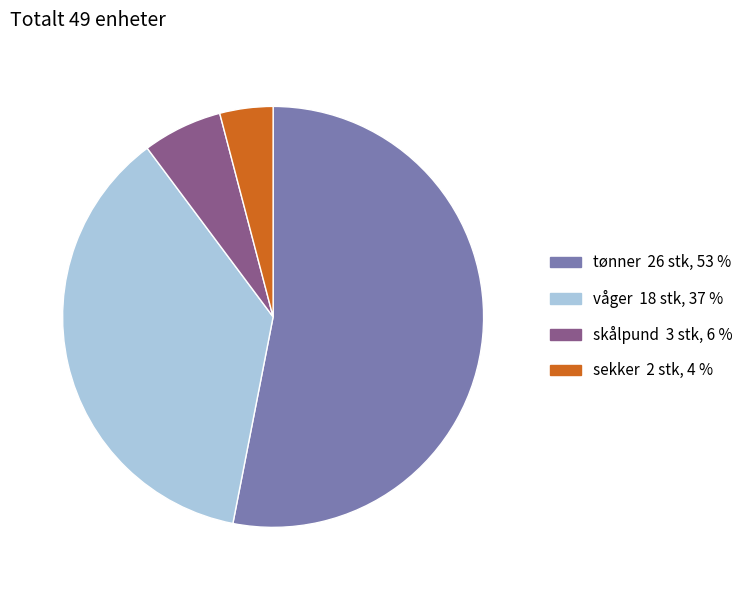

How many segments does this pie chart have?

4